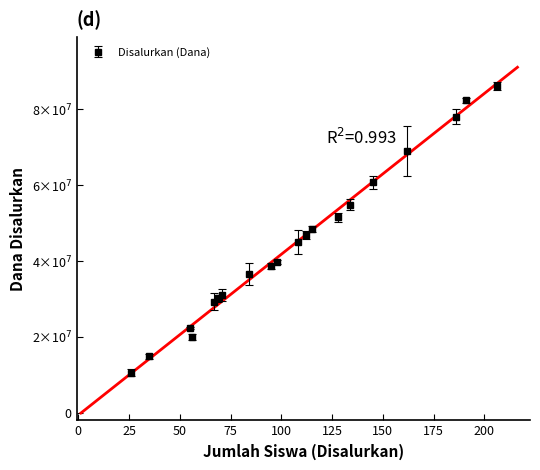

True or false: the data has more than 2 interior local peaks.

True